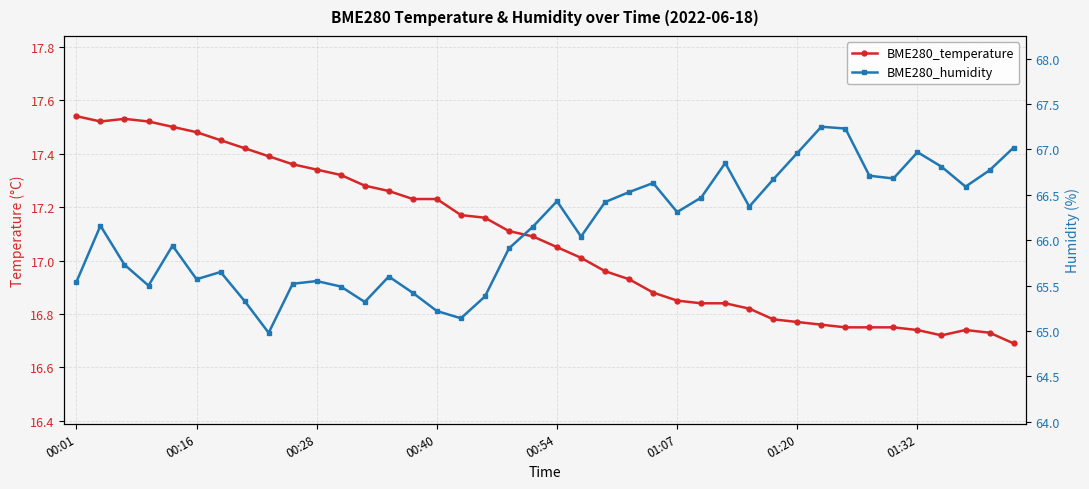

The BME280_temperature series shows 16.9 at 24. True or false?

True